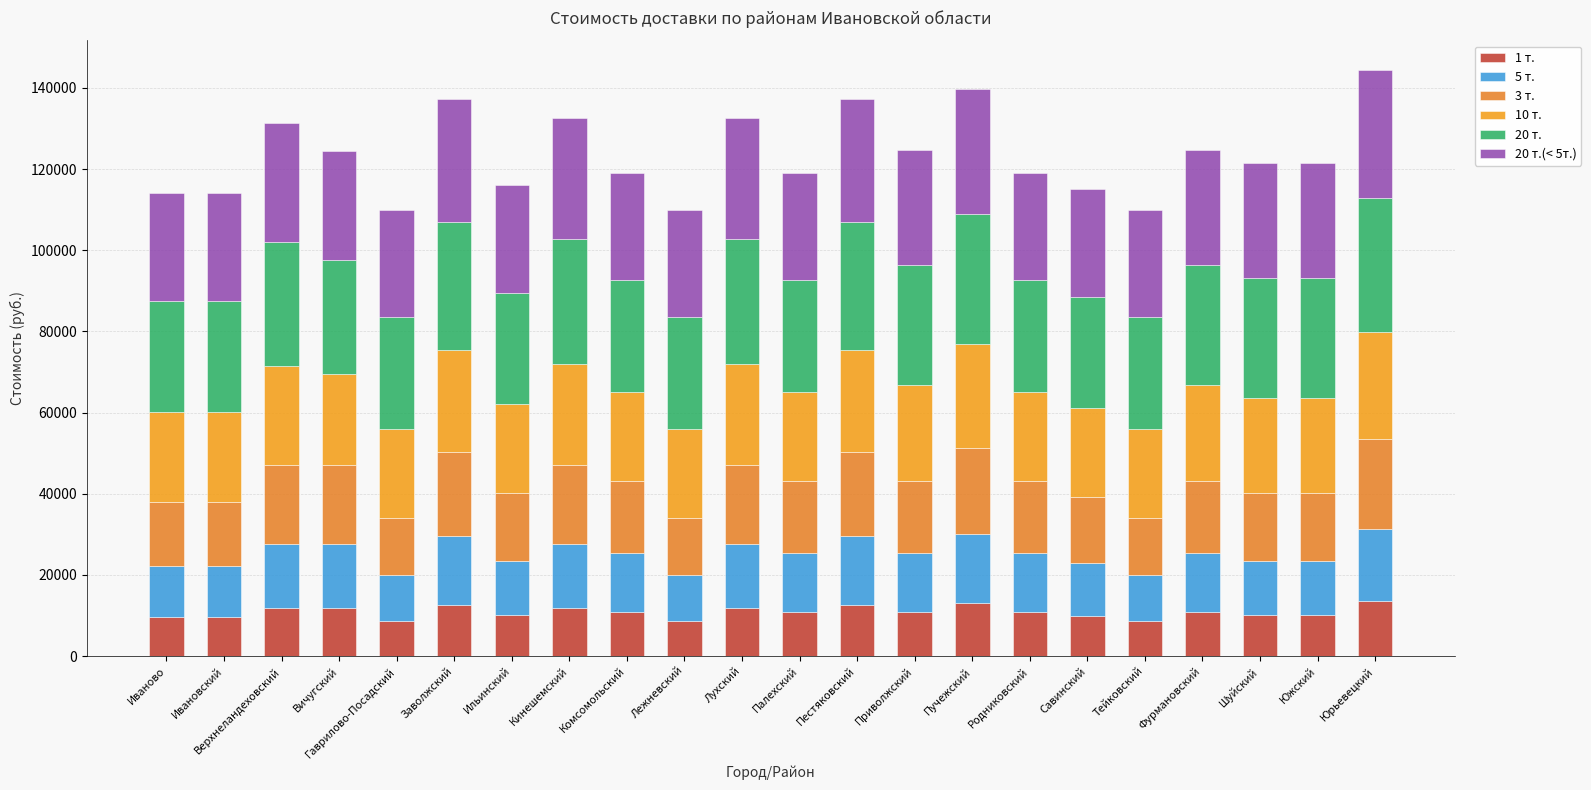

What is the label of the 10th bar from the left?

Лежневский